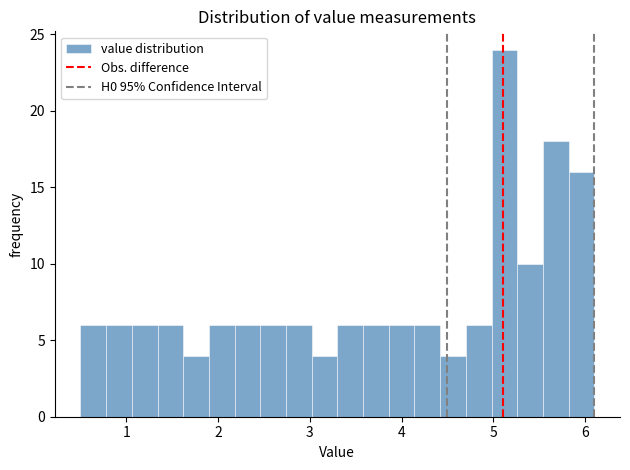

Read against the x-axis, roughly where is the centre of the tallest bar?

5.1